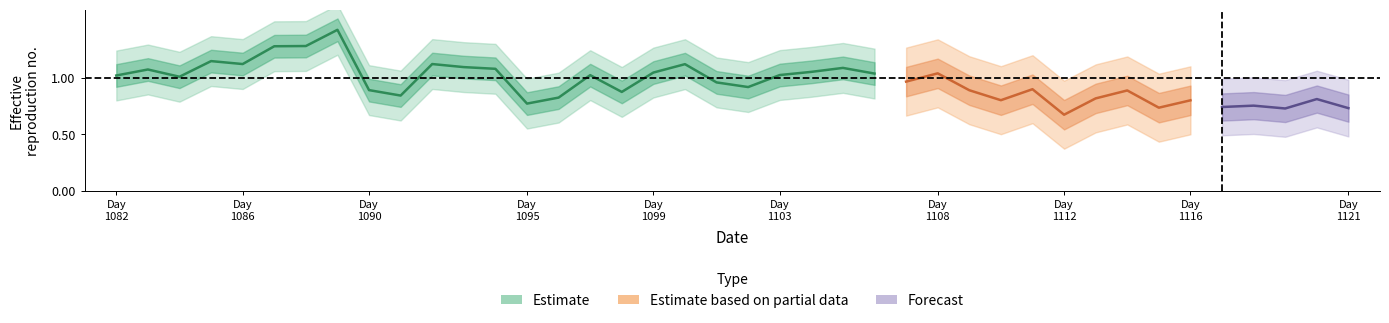

Reading left to right, transcribe all the data shown in this chart.

1082=1.0	1083=1.1	1084=1.0	1085=1.1	1086=1.1	1087=1.3	1088=1.3	1089=1.4	1090=0.9	1091=0.8	1092=1.1	1093=1.1	1094=1.1	1095=0.8	1096=0.8	1097=1.0	1098=0.9	1099=1.0	1100=1.1	1101=1.0	1102=0.9	1103=1.0	1104=1.1	1105=1.1	1106=1.0	1107=1.0	1108=1.0	1109=0.9	1110=0.8	1111=0.9	1112=0.7	1113=0.8	1114=0.9	1115=0.7	1116=0.8	1117=0.7	1118=0.8	1119=0.7	1120=0.8	1121=0.7